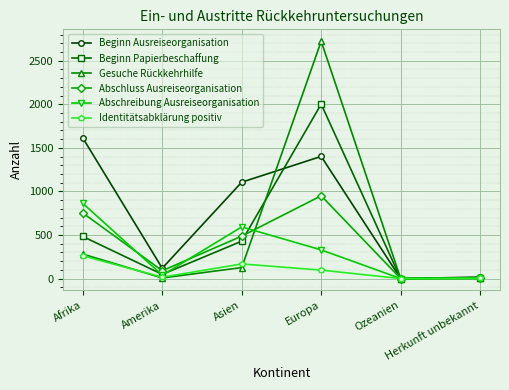

What is the label of the 3rd point from the right?

Europa